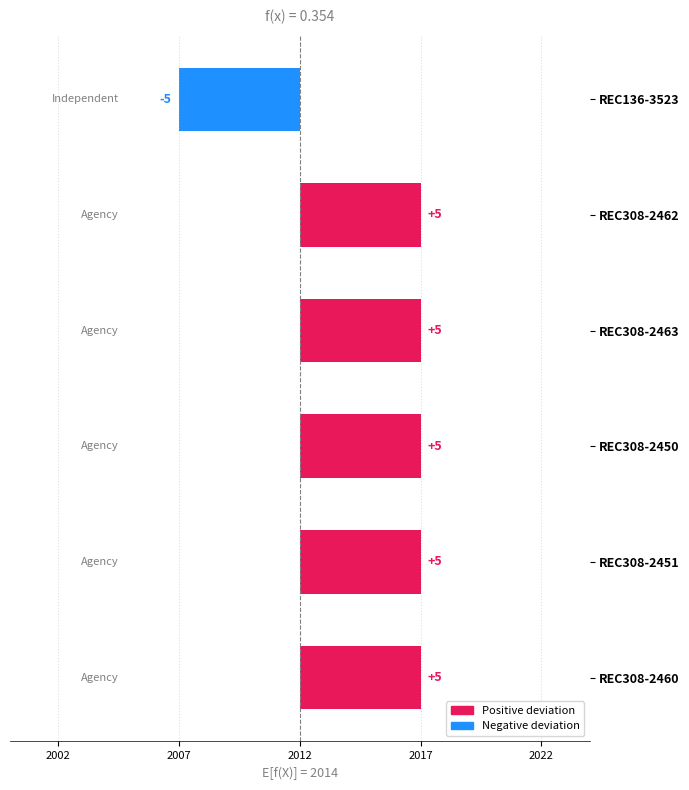

What is the difference between the maximum and minimum values?

10